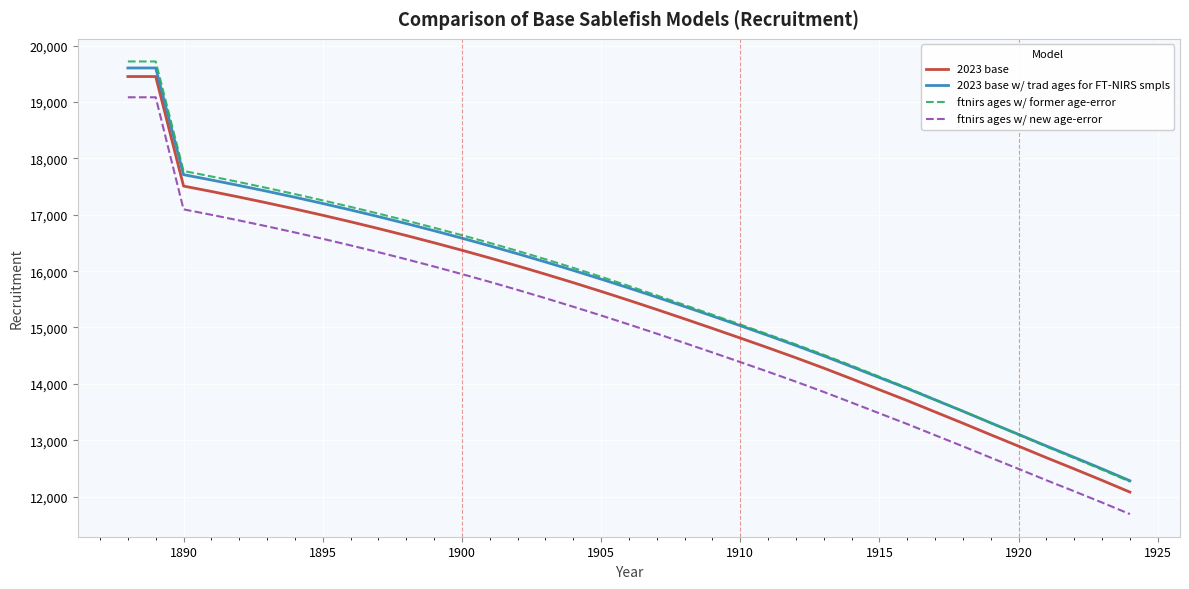

List the series in order of their peak value, lowest first.

ftnirs ages w/ new age-error, 2023 base, 2023 base w/ trad ages for FT-NIRS smpls, ftnirs ages w/ former age-error